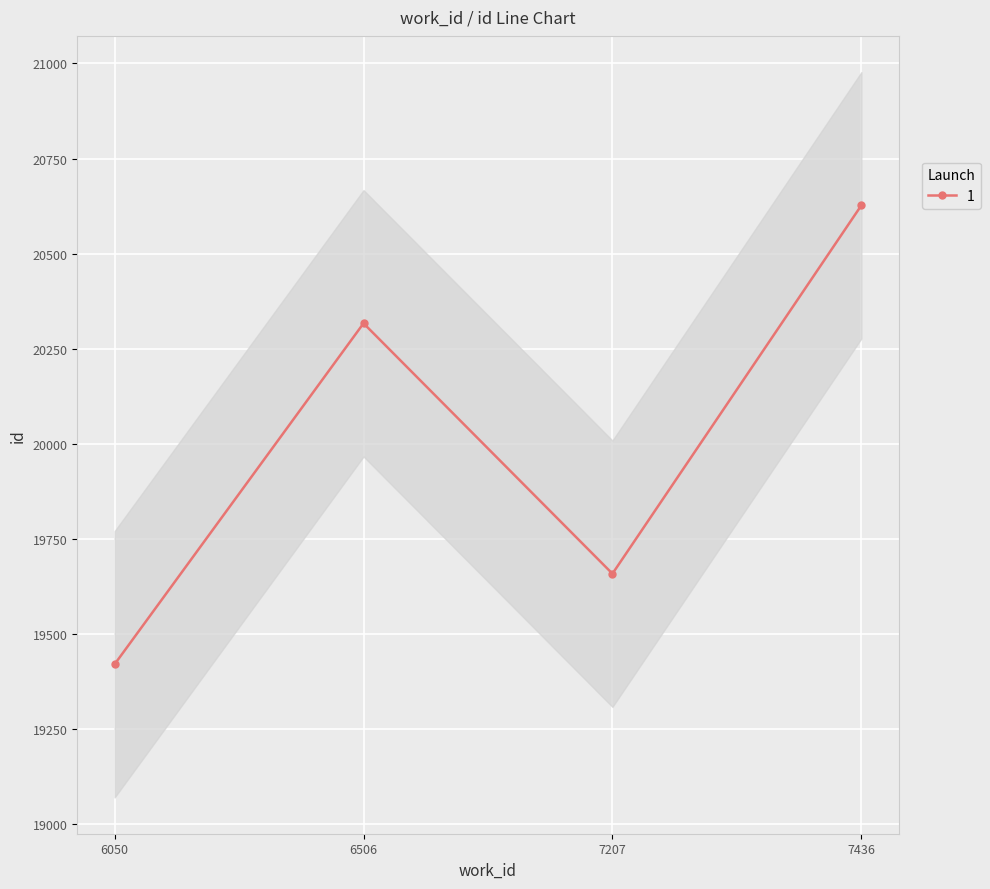

What is the label of the 4th point from the right?

6050